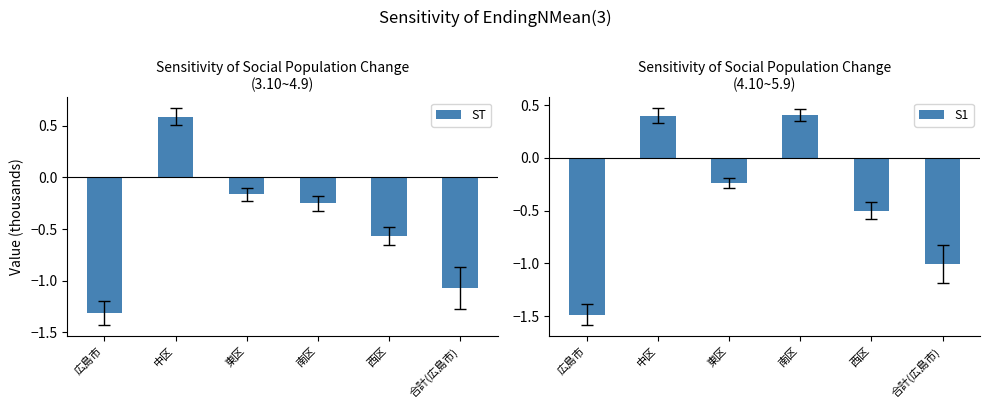

Does the chart contain stacked bars?

No